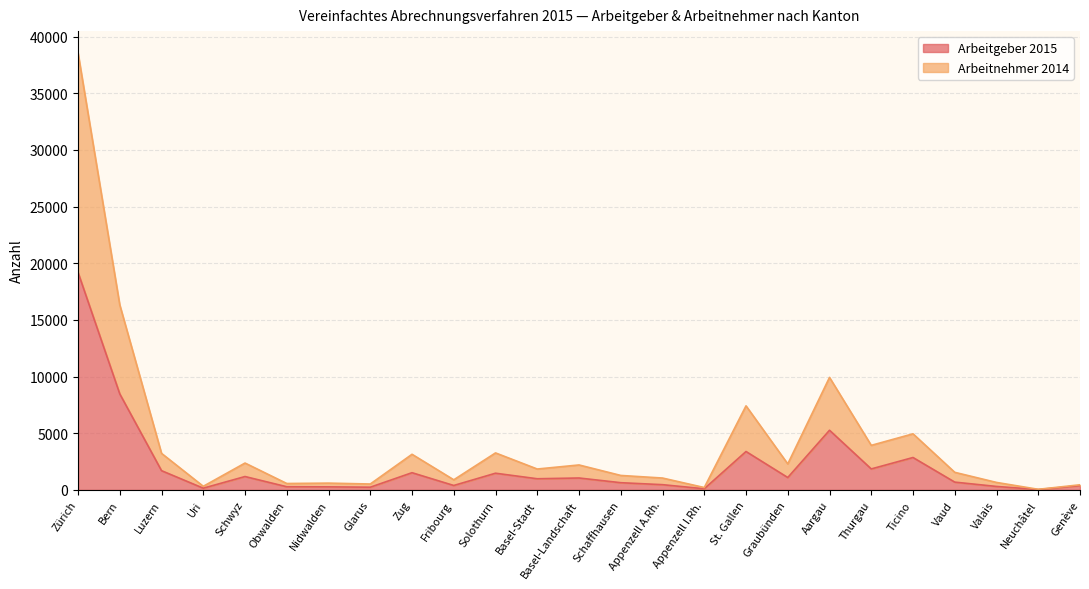

Reading left to right, what are all the values shown in this chart?

Arbeitgeber 2015: Zürich=19200	Bern=8474	Luzern=1699	Uri=152	Schwyz=1181	Obwalden=280	Nidwalden=270	Glarus=240	Zug=1519	Fribourg=392	Solothurn=1474	Basel-Stadt=985	Basel-Landschaft=1052	Schaffhausen=637	Appenzell A.Rh.=463	Appenzell I.Rh.=101	St. Gallen=3390	Graubünden=1094	Aargau=5266	Thurgau=1852	Ticino=2860	Vaud=688	Valais=306	Neuchâtel=34	Genève=379
Arbeitnehmer 2014: Zürich=38563	Bern=16328	Luzern=3226	Uri=320	Schwyz=2372	Obwalden=566	Nidwalden=600	Glarus=522	Zug=3145	Fribourg=893	Solothurn=3266	Basel-Stadt=1844	Basel-Landschaft=2203	Schaffhausen=1278	Appenzell A.Rh.=1049	Appenzell I.Rh.=211	St. Gallen=7420	Graubünden=2296	Aargau=9929	Thurgau=3933	Ticino=4951	Vaud=1553	Valais=661	Neuchâtel=54	Genève=452